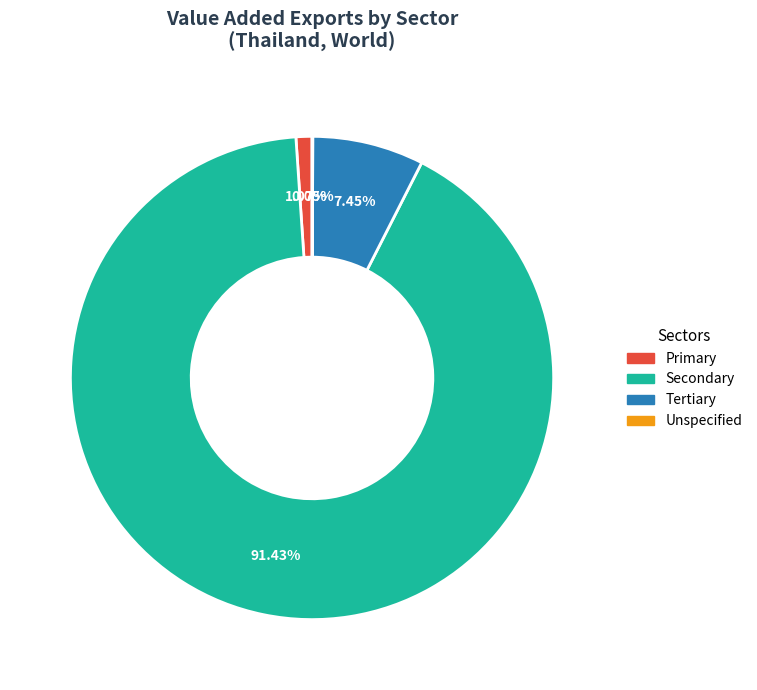

Is there any slice that represents more than half of the pie?

Yes